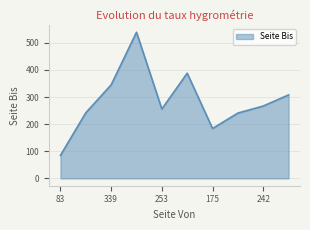

What is the difference between the maximum and minimum values?

454